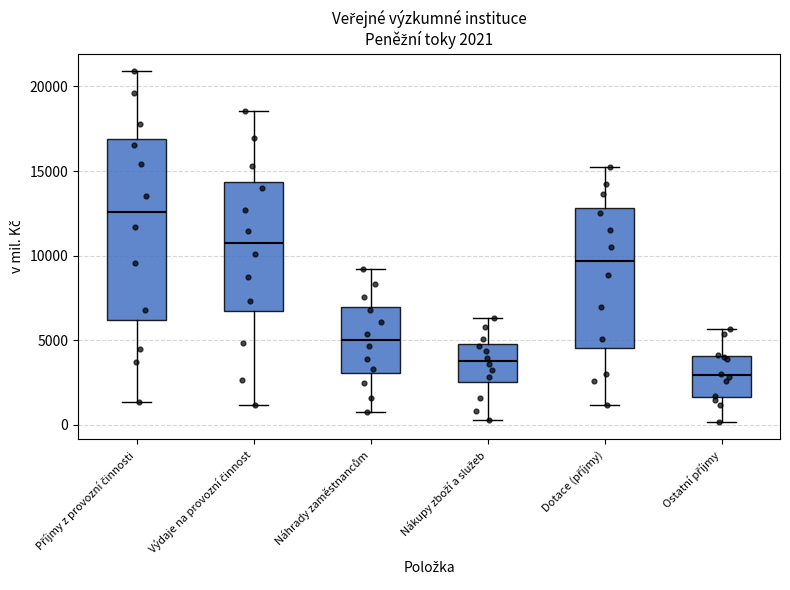

Which box is the tallest, from its lower edge to its upper edge?

Příjmy z provozní činnosti